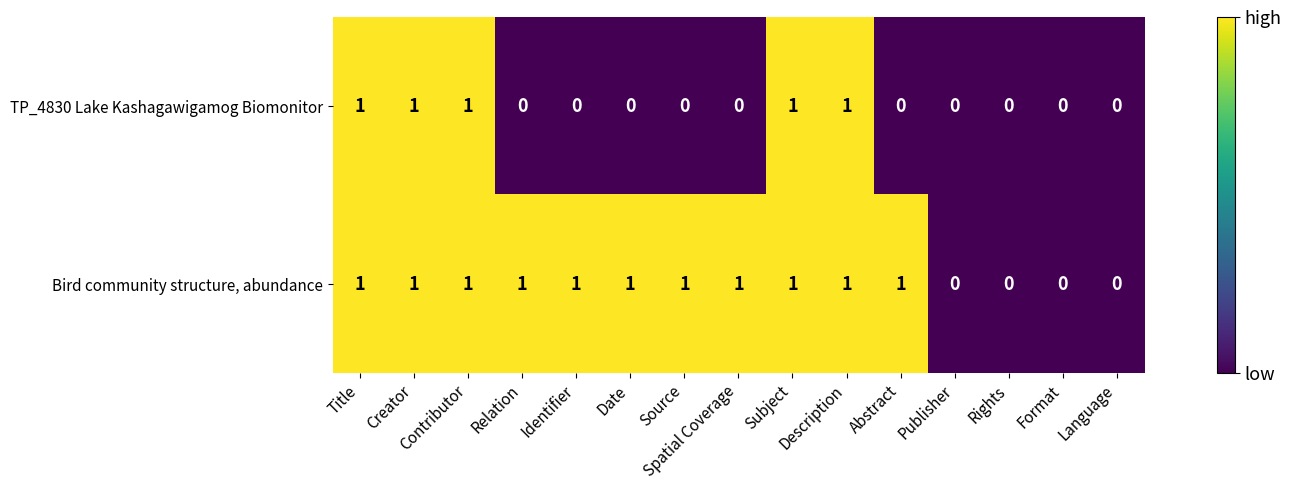

What is the sum of all TP_4830 Lake Kashagawigamog Biomonitor values?

5